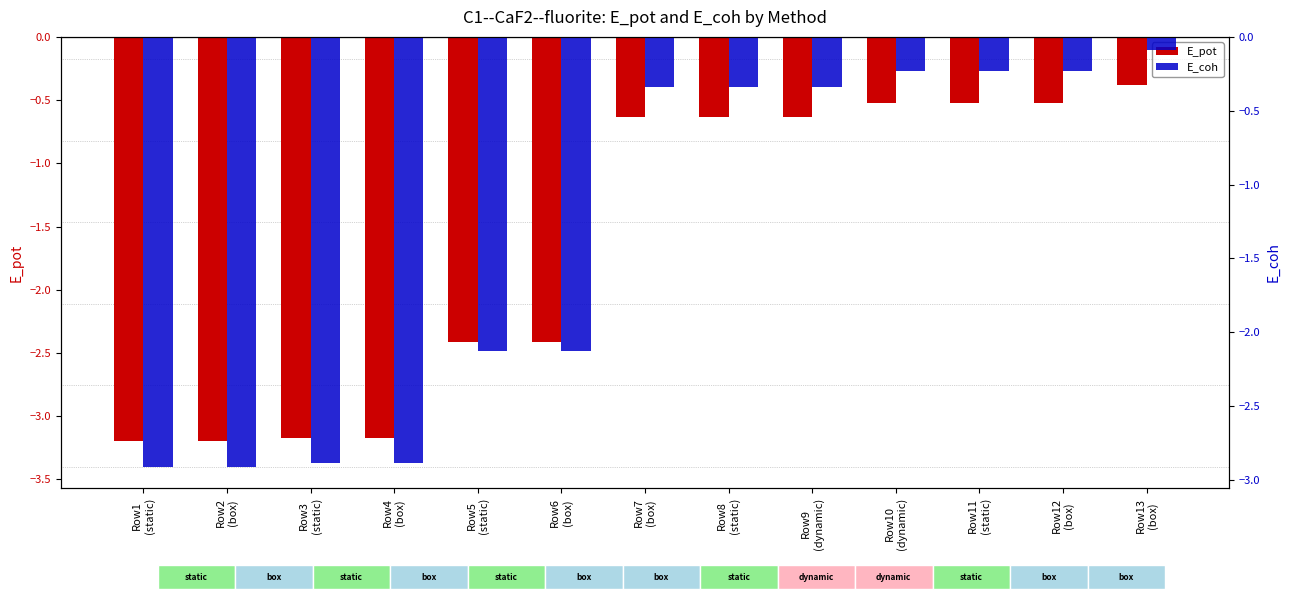

Reading left to right, list all the values displayed in this chart.

E_pot: Row1
(static)=-3.2	Row2
(box)=-3.2	Row3
(static)=-3.2	Row4
(box)=-3.2	Row5
(static)=-2.4	Row6
(box)=-2.4	Row7
(box)=-0.6	Row8
(static)=-0.6	Row9
(dynamic)=-0.6	Row10
(dynamic)=-0.5	Row11
(static)=-0.5	Row12
(box)=-0.5	Row13
(box)=-0.4
E_coh: Row1
(static)=-2.9	Row2
(box)=-2.9	Row3
(static)=-2.9	Row4
(box)=-2.9	Row5
(static)=-2.1	Row6
(box)=-2.1	Row7
(box)=-0.3	Row8
(static)=-0.3	Row9
(dynamic)=-0.3	Row10
(dynamic)=-0.2	Row11
(static)=-0.2	Row12
(box)=-0.2	Row13
(box)=-0.1